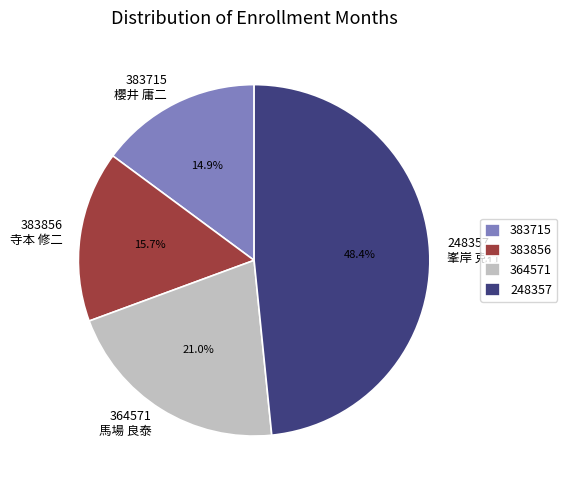

Between 383715 櫻井 庸二 and 364571 馬場 良泰, which is larger?

364571 馬場 良泰